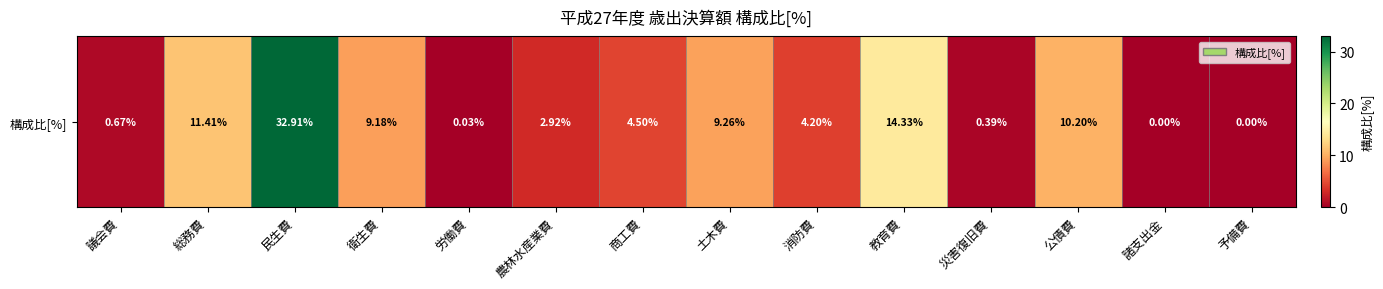

List the labels in order of value, largest first.

民生費, 教育費, 総務費, 公債費, 土木費, 衛生費, 商工費, 消防費, 農林水産業費, 議会費, 災害復旧費, 労働費, 諸支出金, 予備費